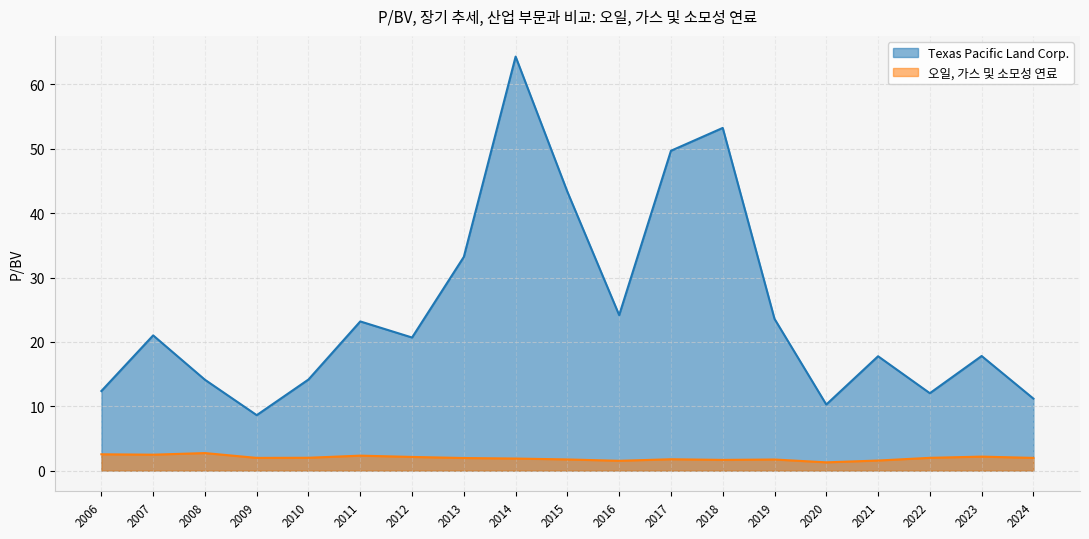

Which series changed the most between 2009 and 2017?

Texas Pacific Land Corp.